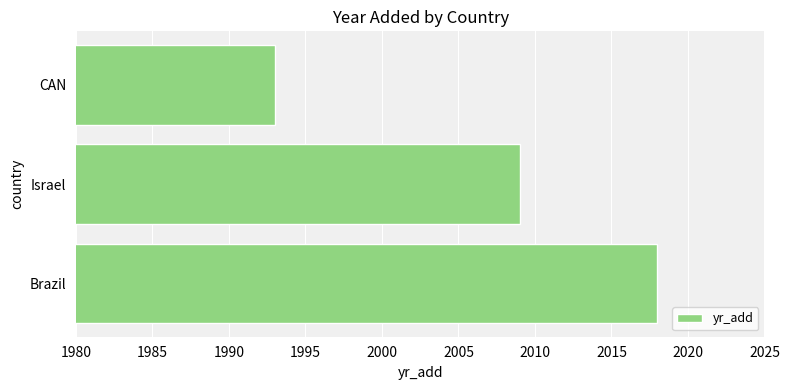

Where is the data nearest to the value 2005?

Israel